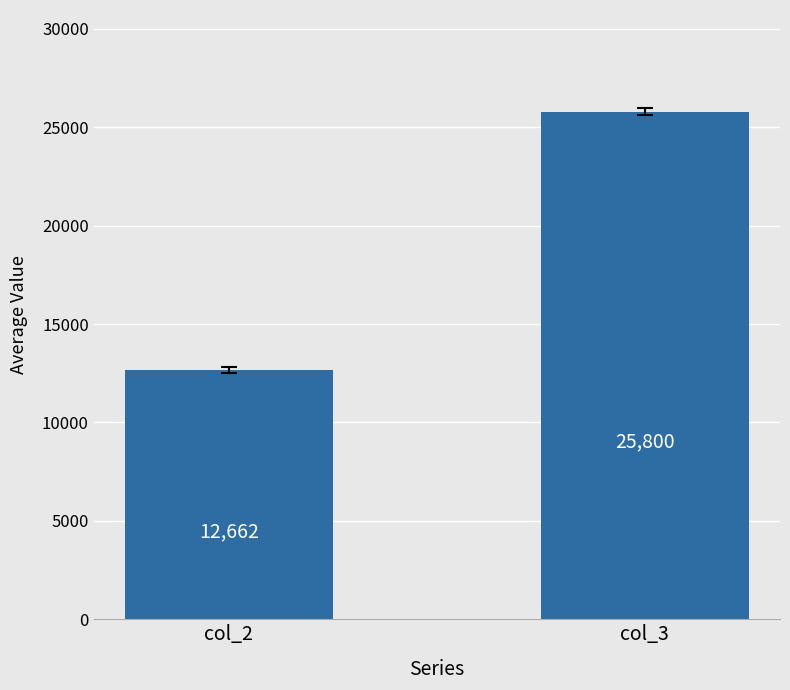

How many distinct data groups are displayed?

1